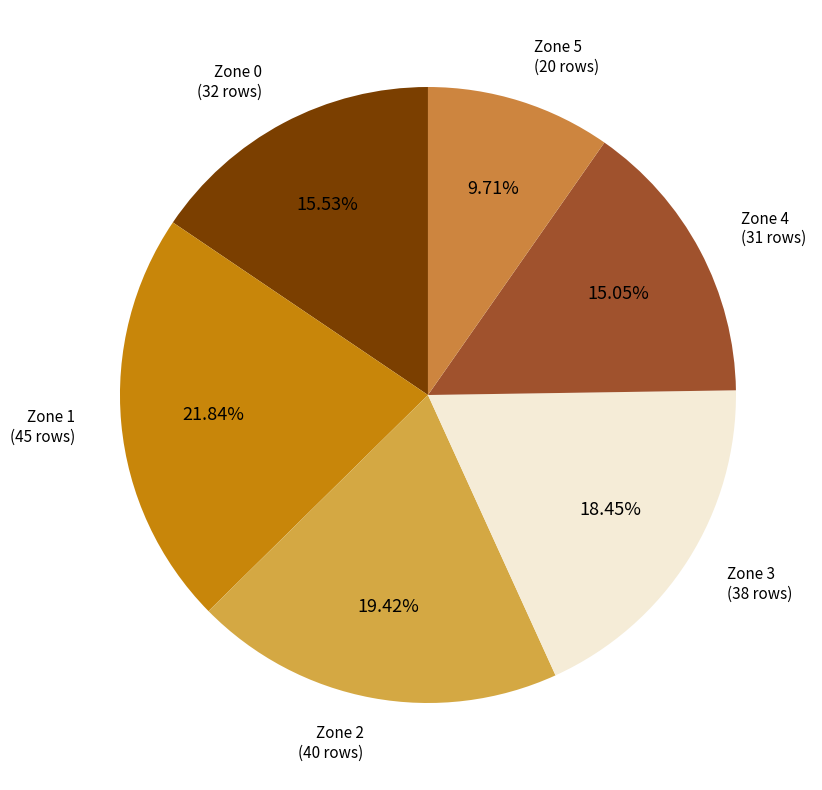

Is there any slice that represents more than half of the pie?

No